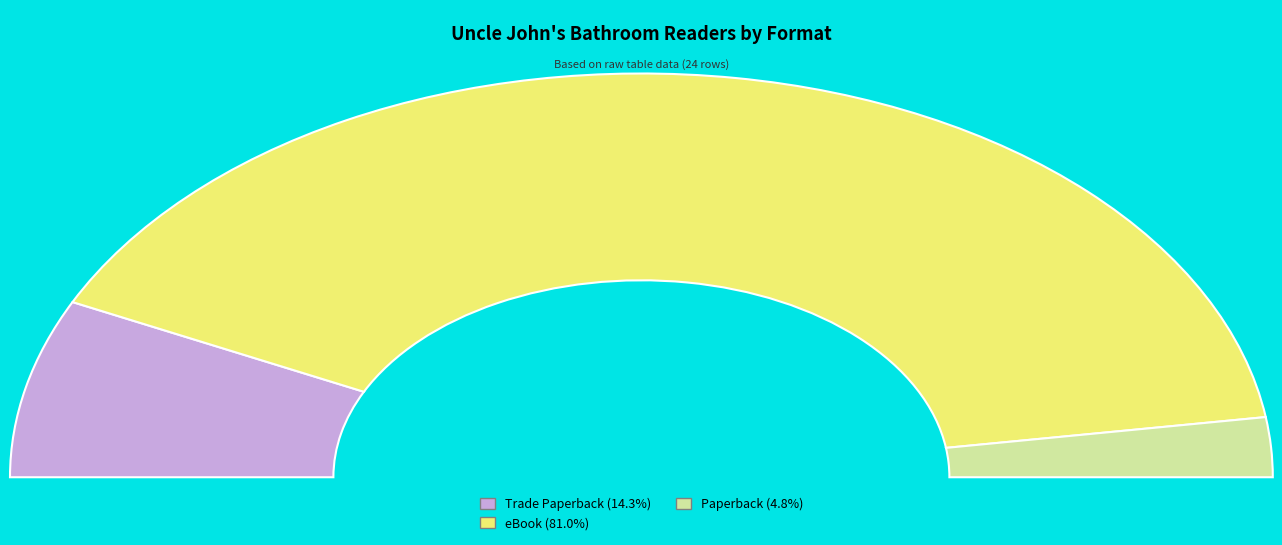

How many segments does this pie chart have?

3